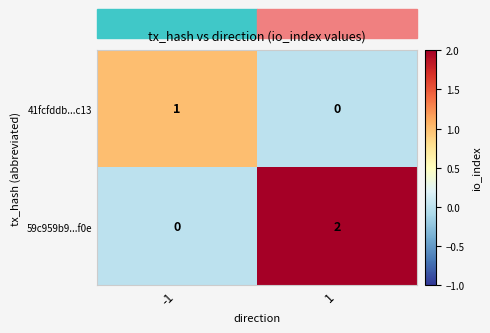

The 59c959b9...f0e series shows 3 at 1. True or false?

False